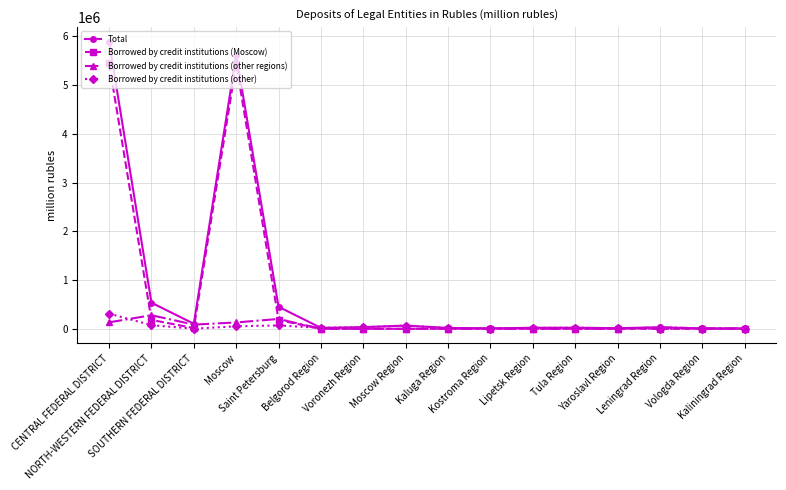

True or false: Borrowed by credit institutions (other) has more than 2 points higher than both neighbors.

True